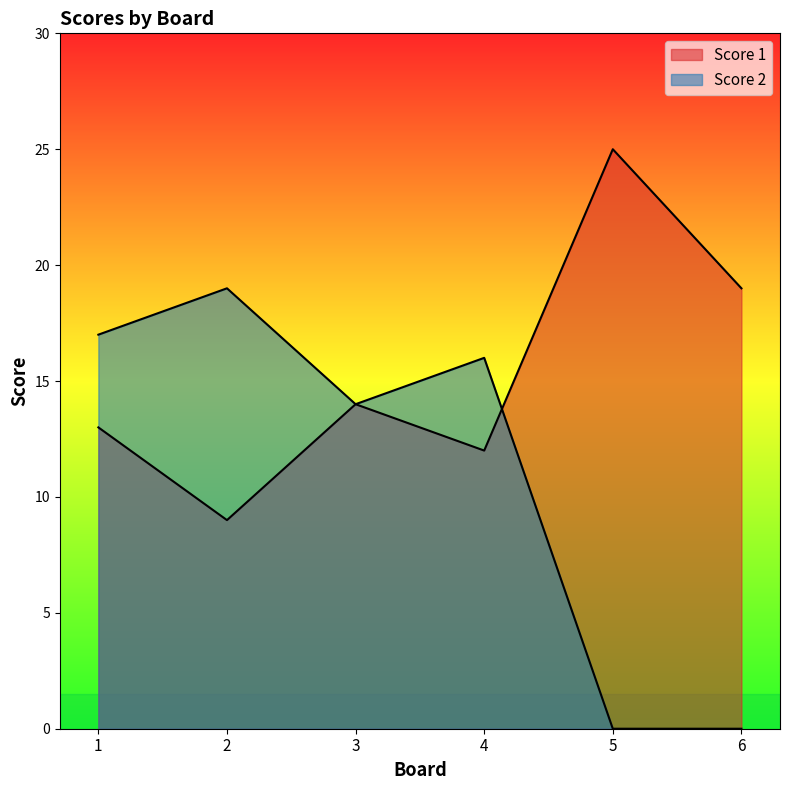

The Score 1 series shows 33 at 6. True or false?

False